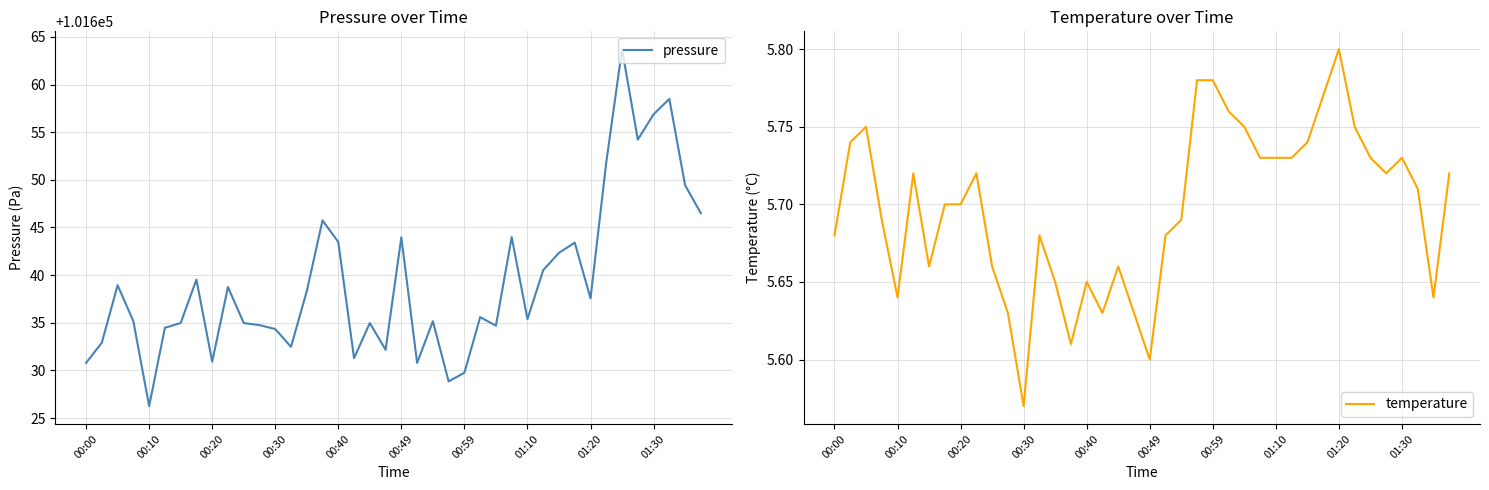

What is the sum of all temperature values?

227.9